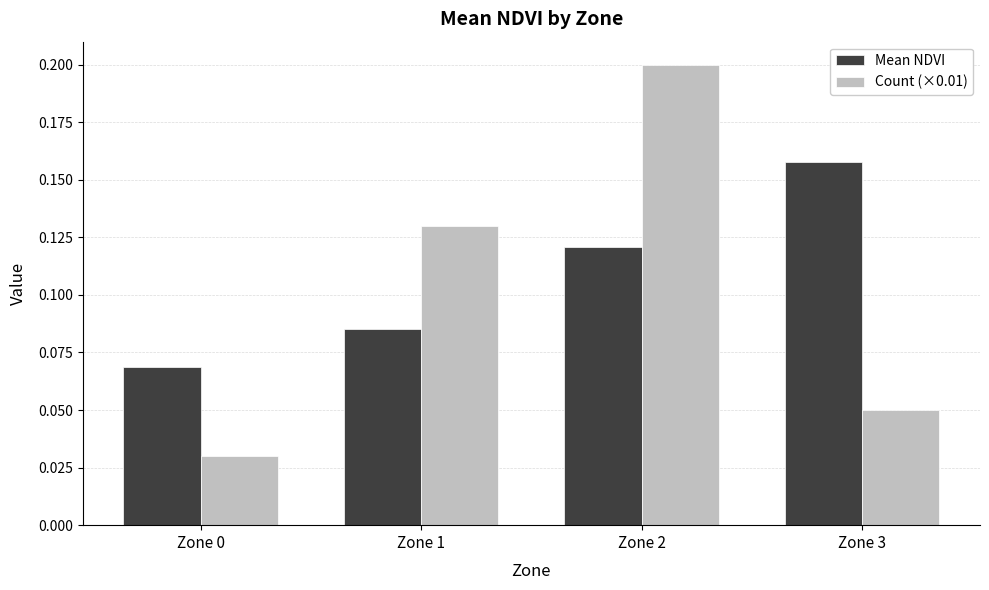

At which label does Mean NDVI reach its peak?

Zone 3